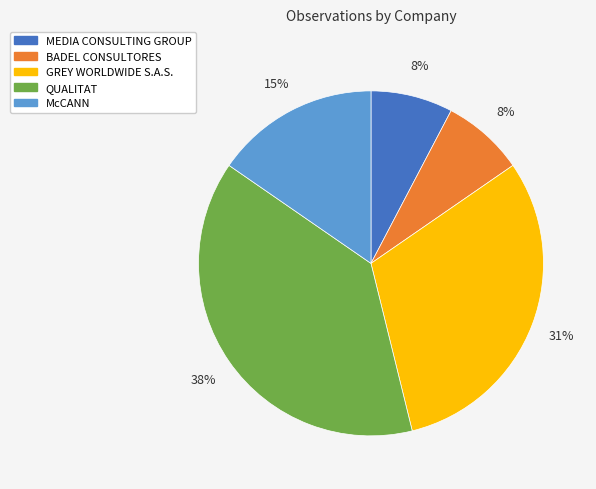

Combined, do MEDIA CONSULTING GROUP and GREY WORLDWIDE S.A.S. account for over 50%?

No